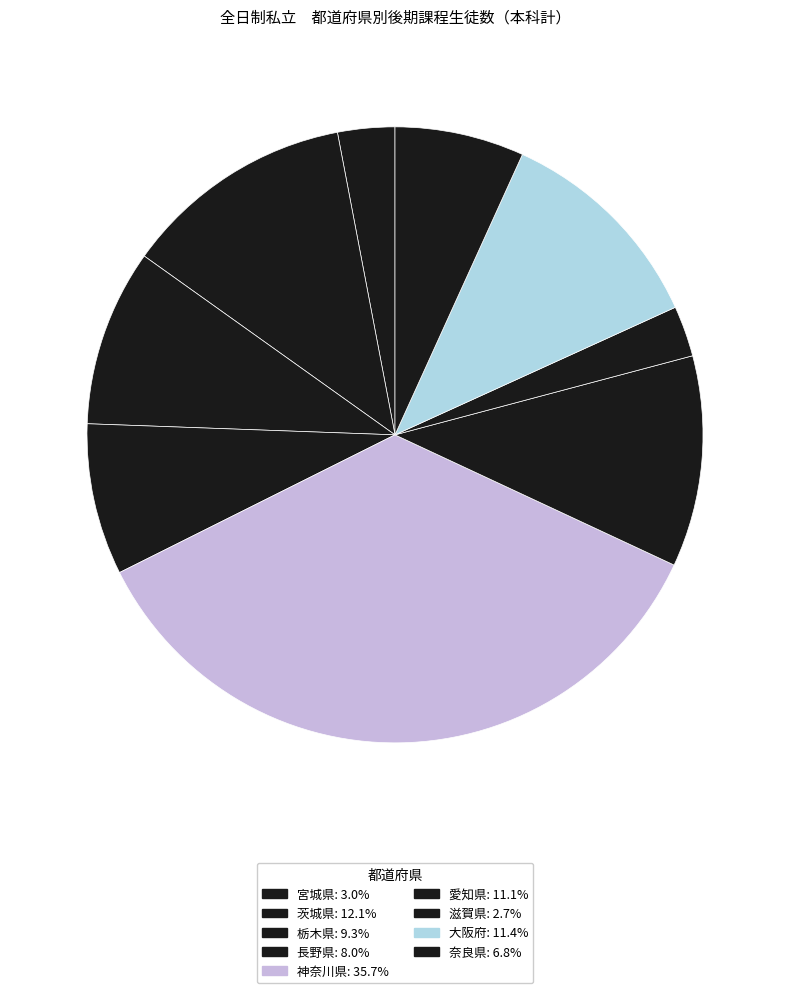

Does any single category account for the majority?

No